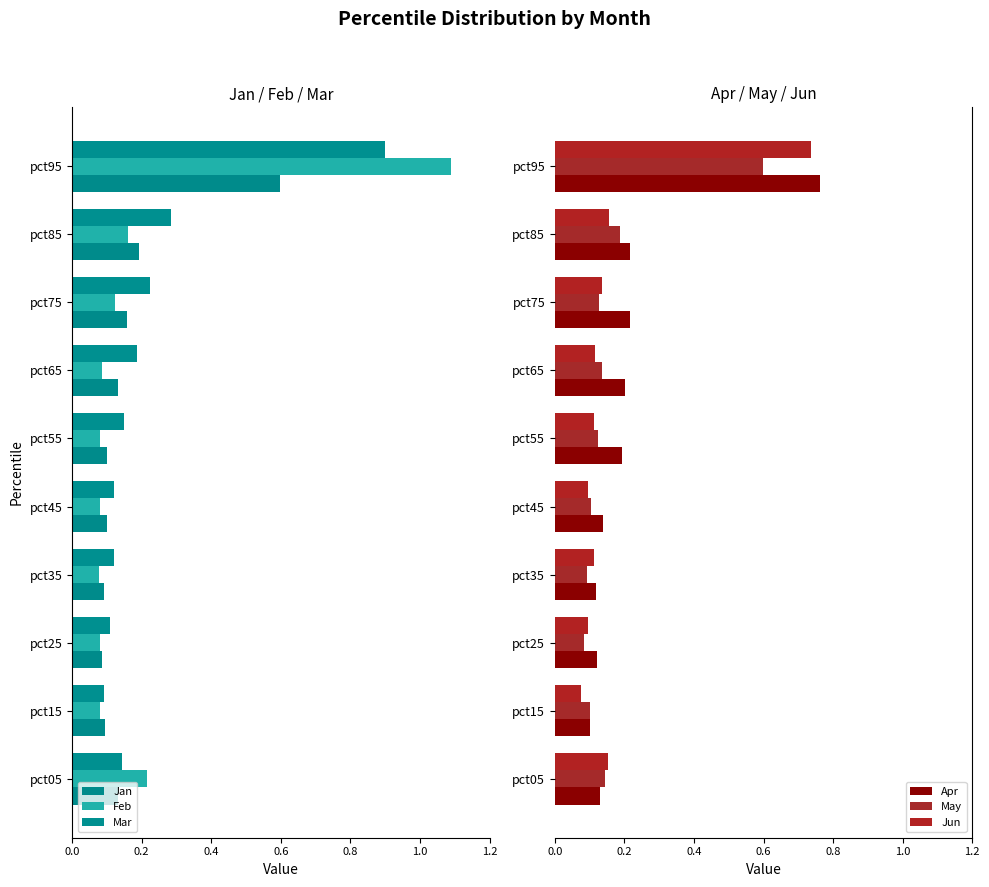

What is the difference between the maximum and minimum values in the Jan series?

0.5